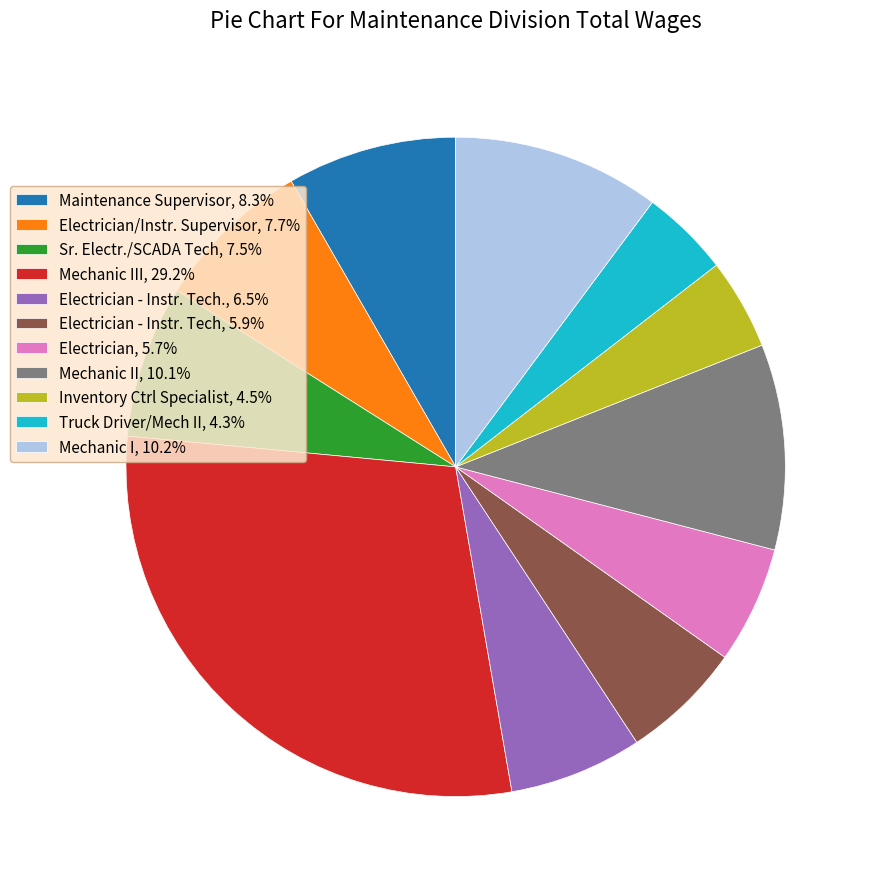

Does any single category account for the majority?

No